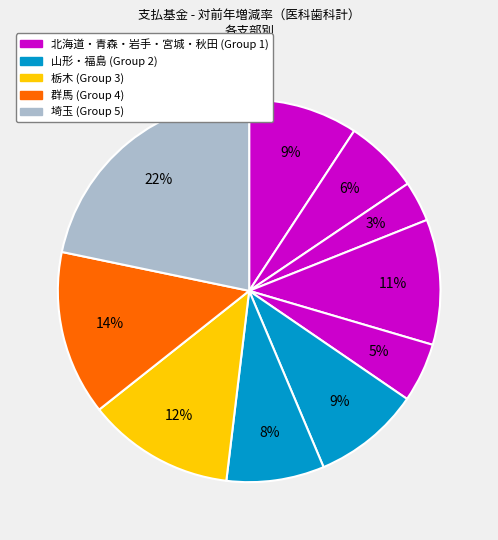

How many segments does this pie chart have?

10